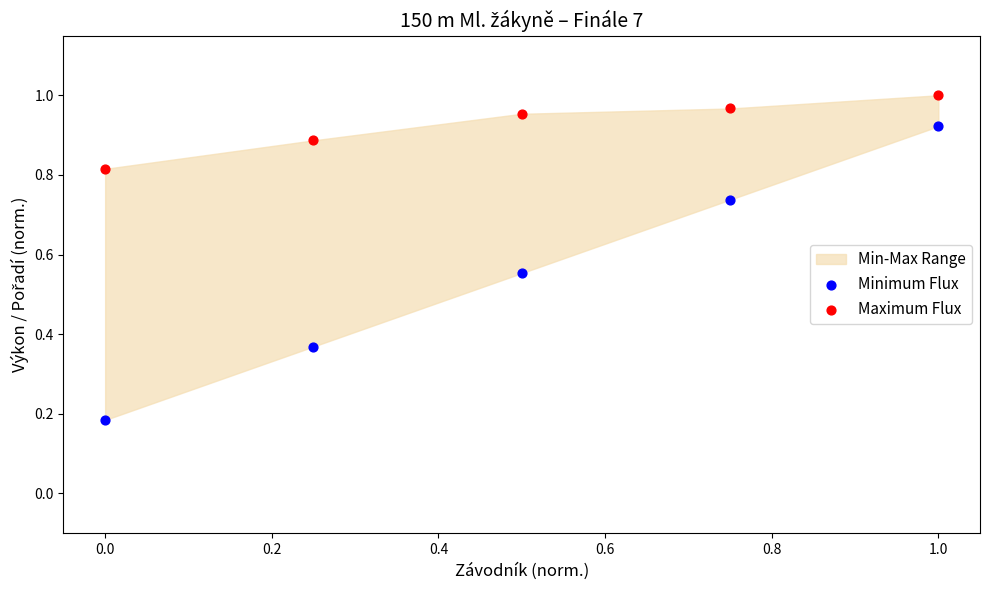

Across all data points, what is the average X value?

0.5